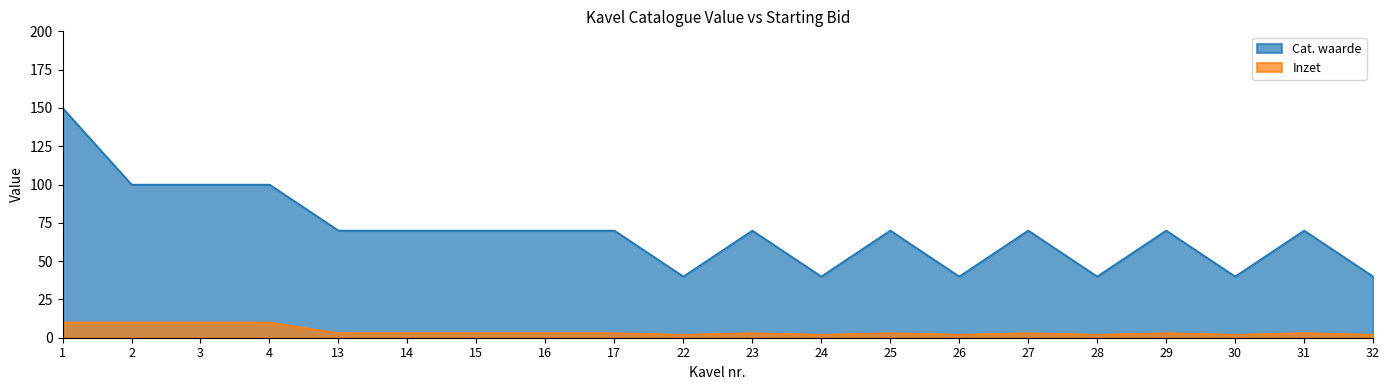

What is the spread (max minus min) of values at 27?

67